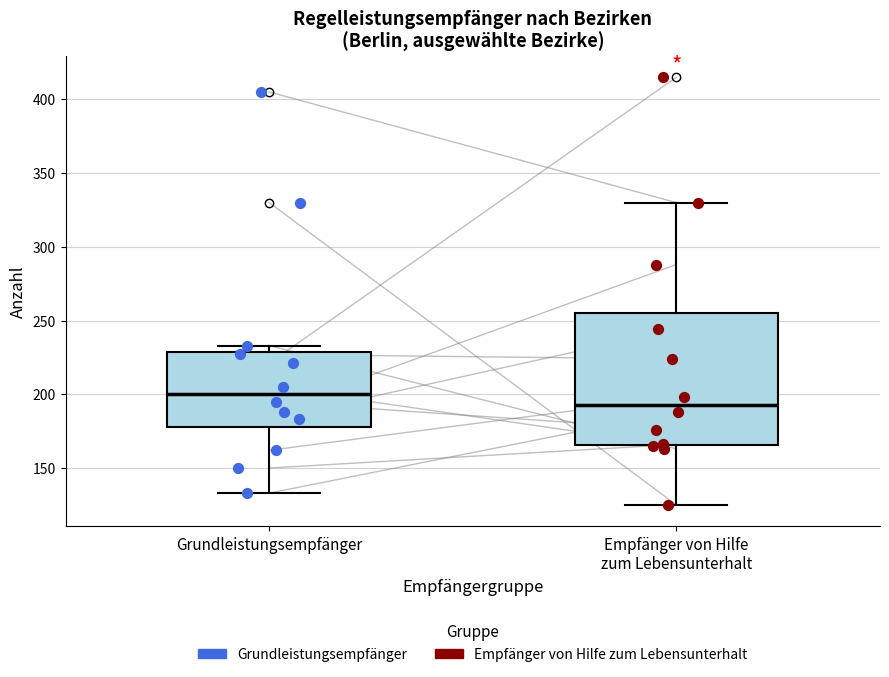

Where does the median line of the box for Grundleistungsempfänger sit on the y-axis? The values are not printed on the chart, so give them approximately, as read against the axis.

200